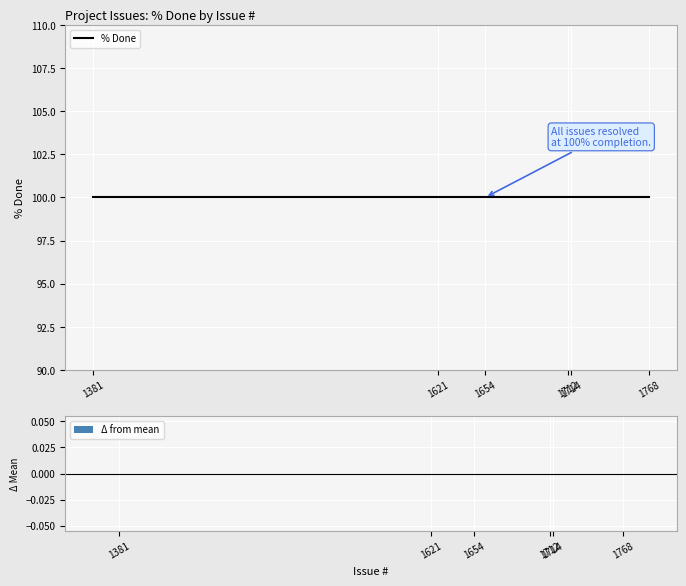

What is the total value across all series at 1712?

100